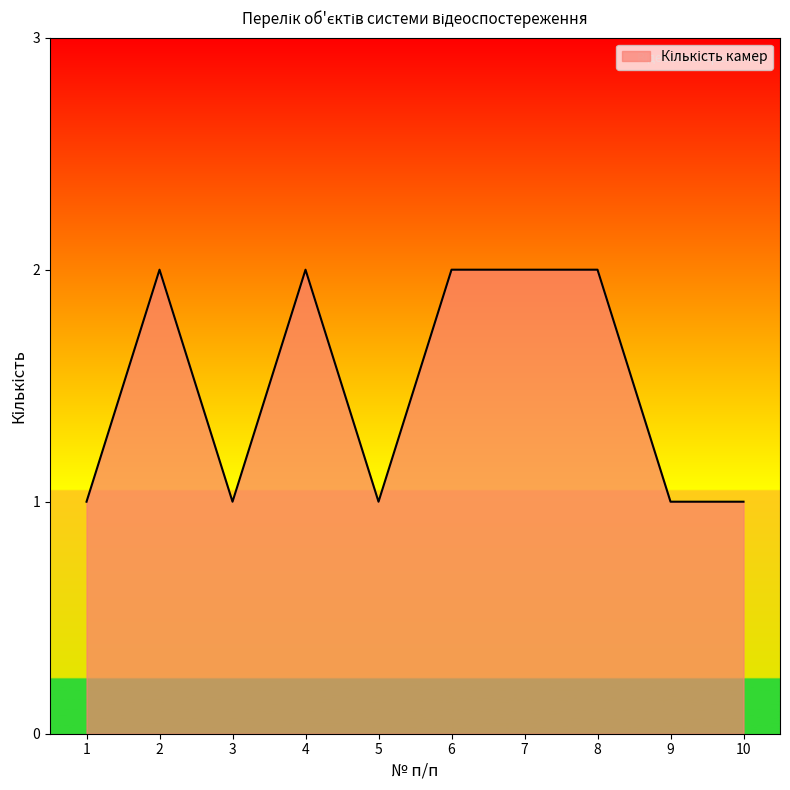

What is the ratio of the value at 1 to the value at 3?

1.0